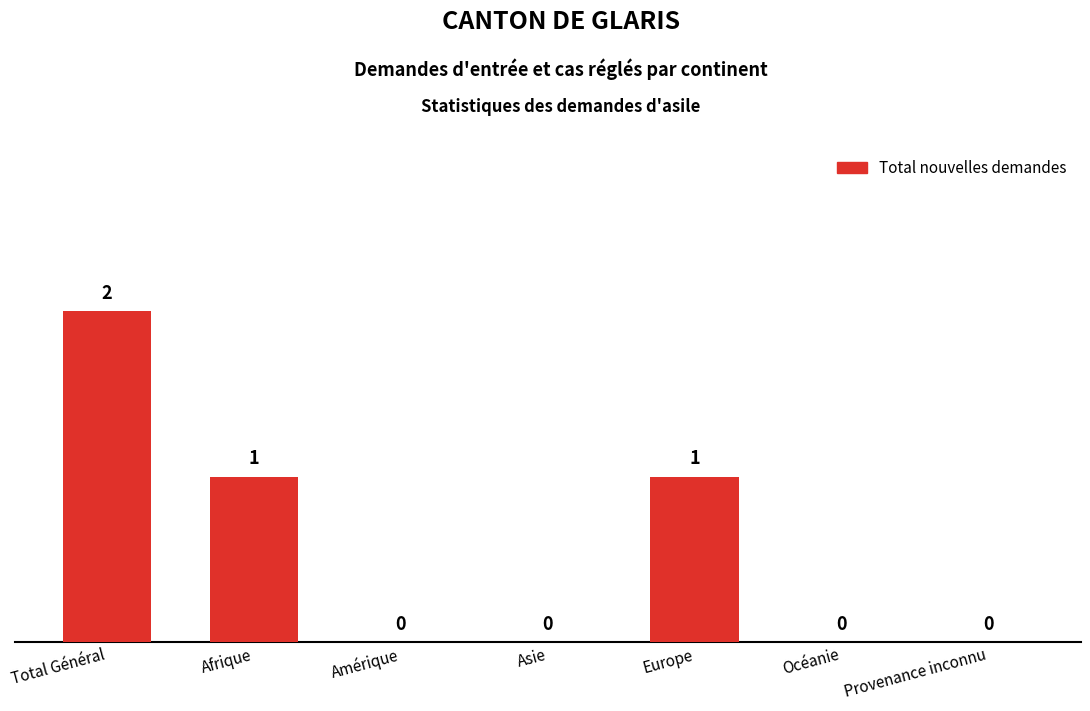

How many values are between 0 and 1?

6